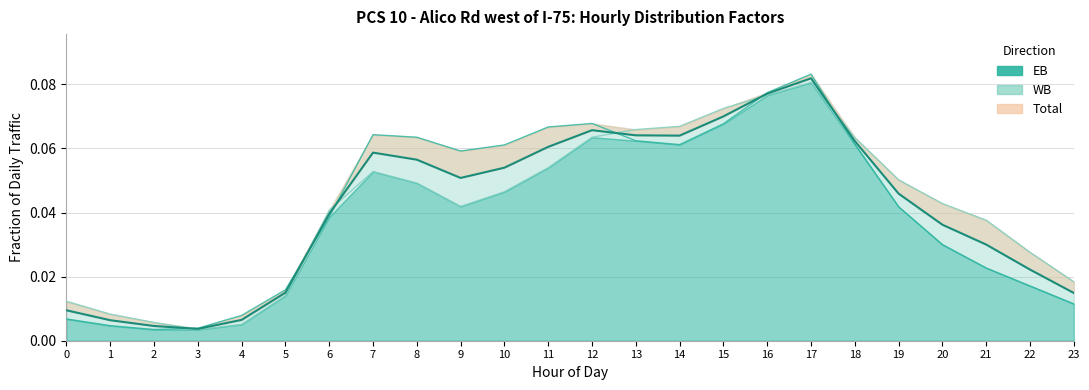

List the series in order of their peak value, lowest first.

WB, Total, EB